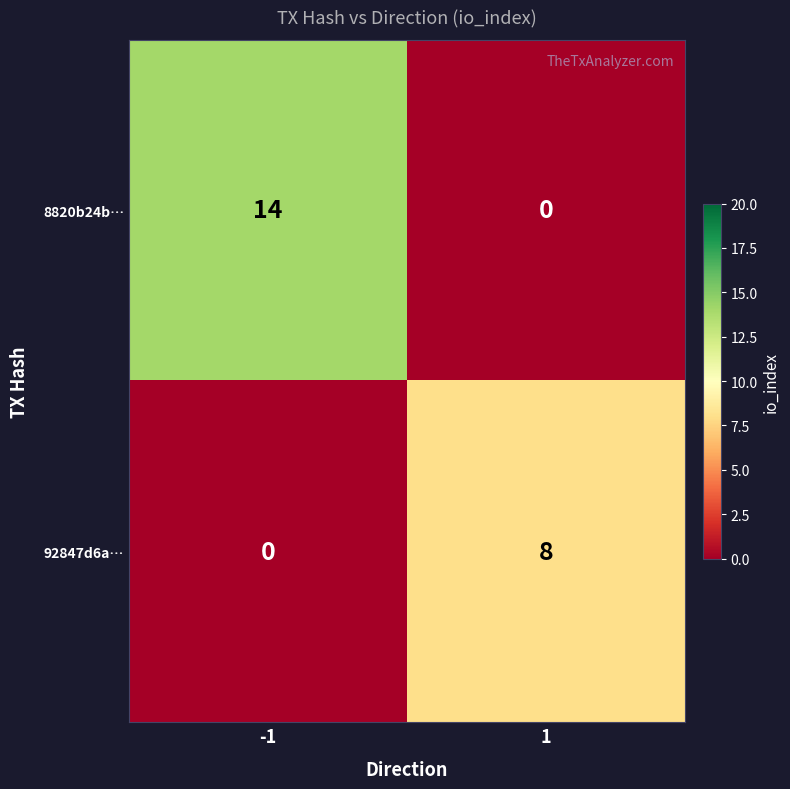

Reading left to right, extract all data points from this chart.

8820b24b…: -1=14	1=0
92847d6a…: -1=0	1=8